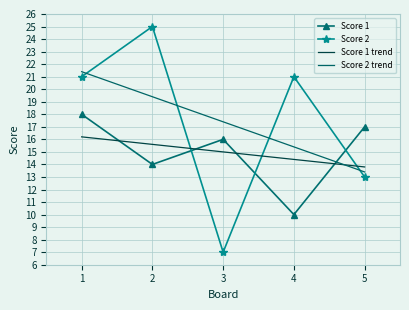

What is the average value of the Score 1 trend series?

15.0